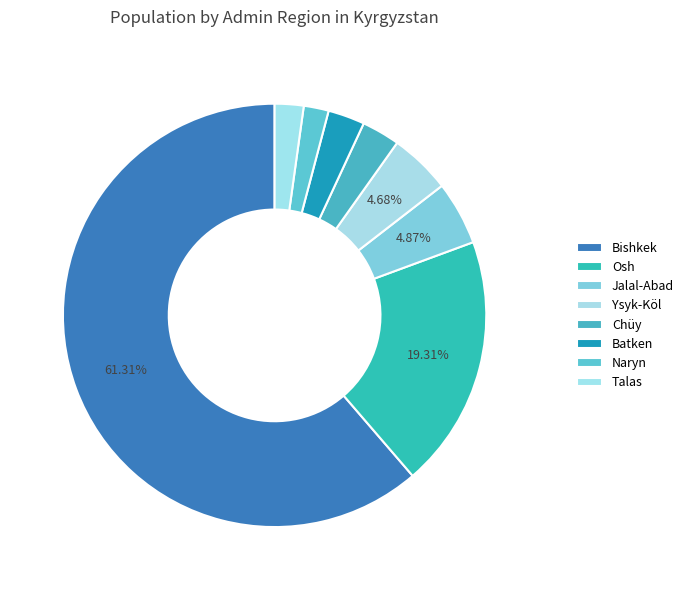

Between Naryn and Talas, which is larger?

Talas